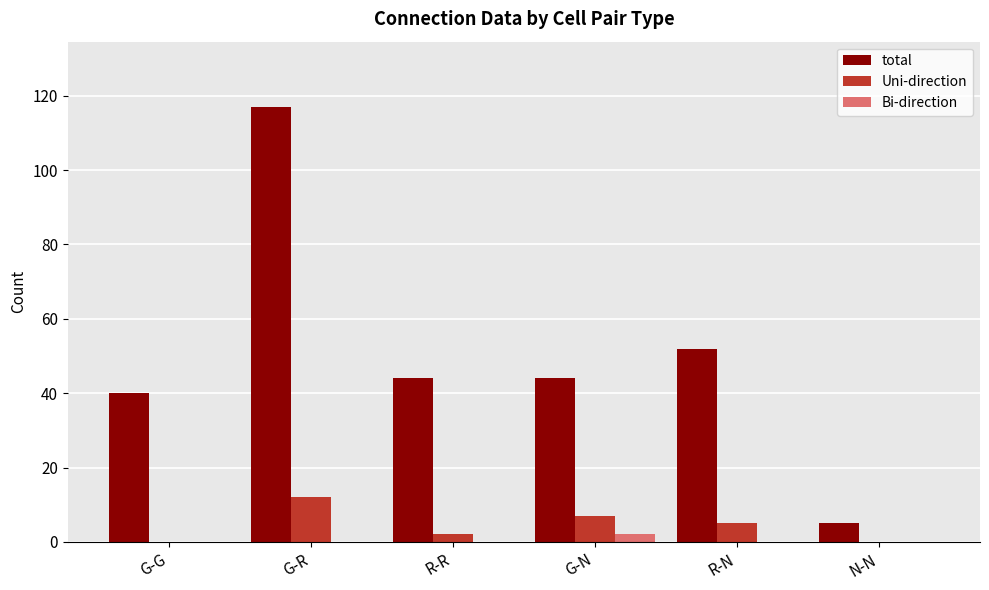

True or false: Bi-direction has a value of 0 at G-R.

True